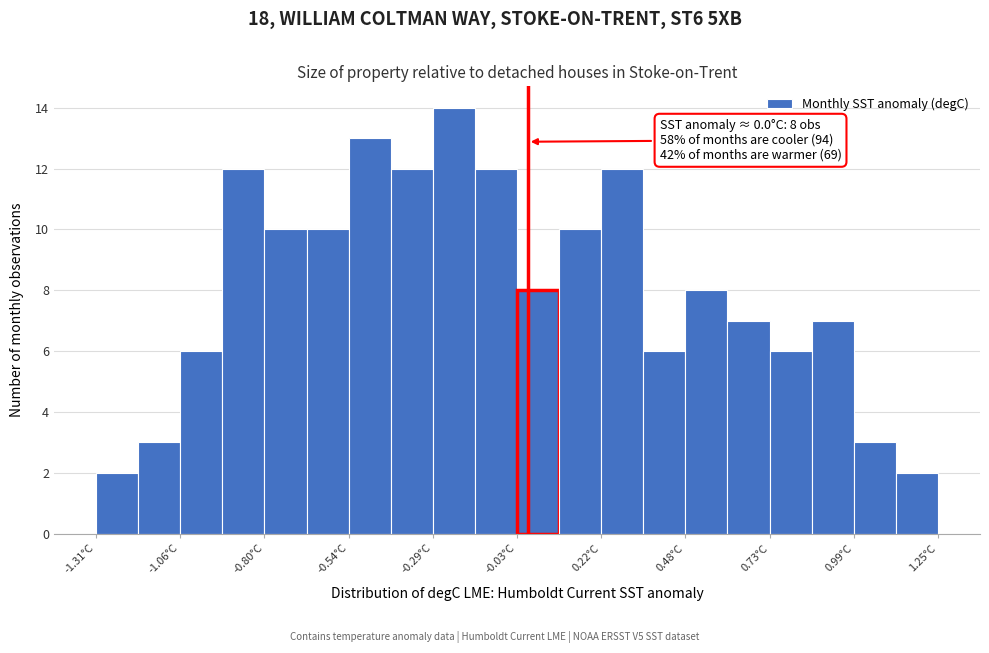

Read against the x-axis, roughly where is the centre of the tallest bar?

-0.20